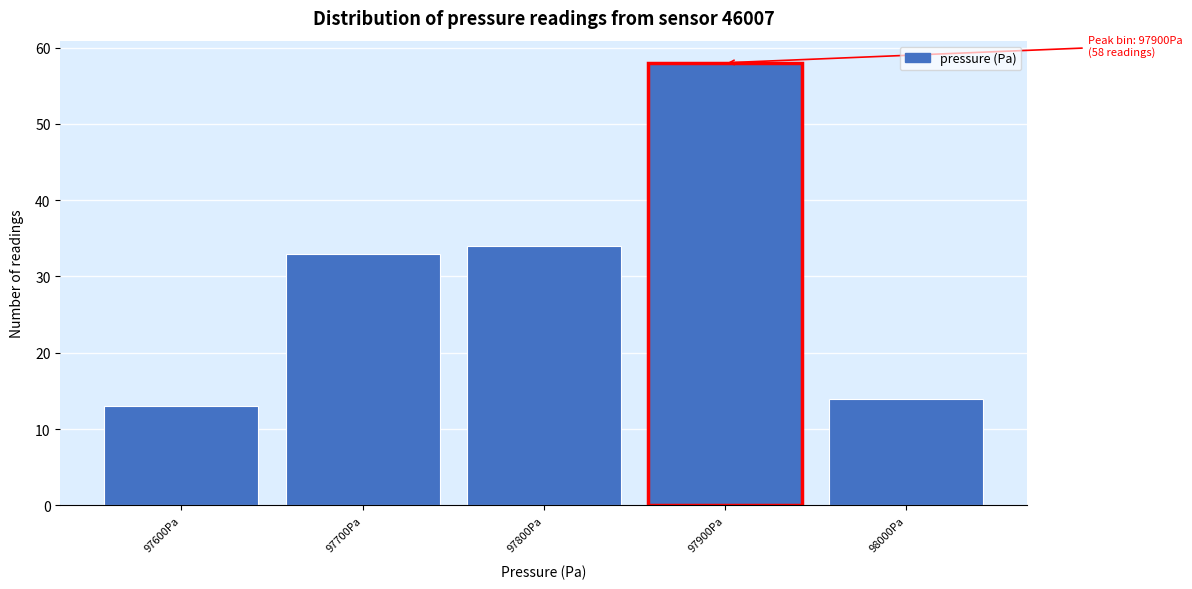

Reading left to right, what are all the values shown in this chart?

97600Pa=13	97700Pa=33	97800Pa=34	97900Pa=58	98000Pa=14